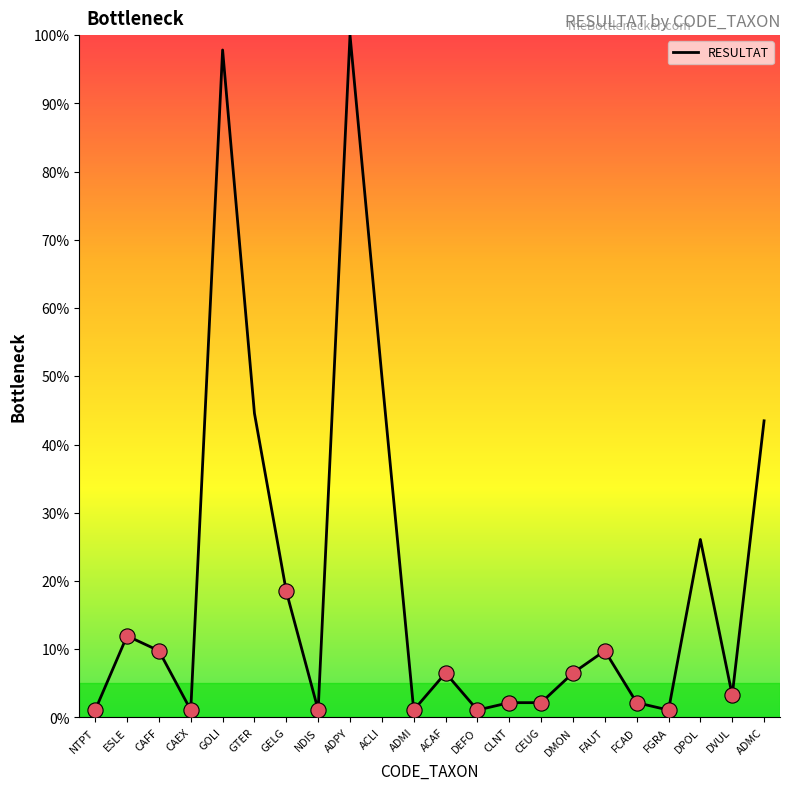

Approximately how many times larger is the value at GOLI compared to NTPT?

90.0